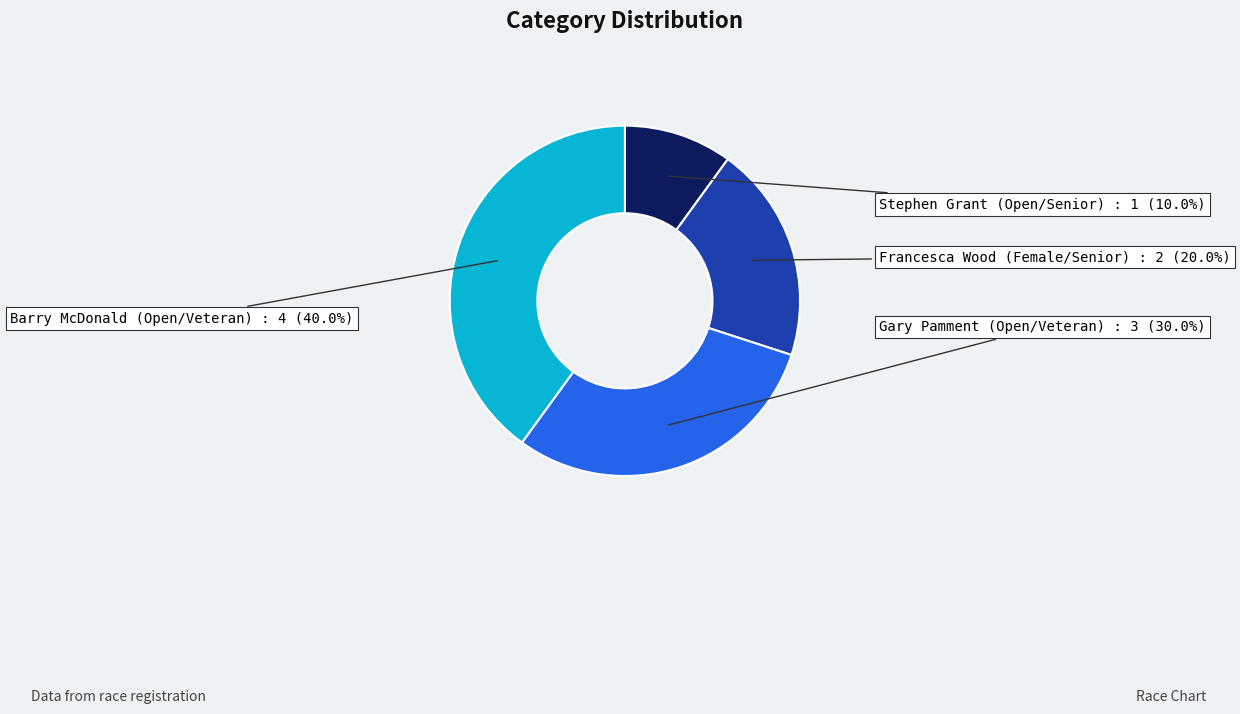

Which slice is the smallest?

Stephen Grant (Open/Senior)